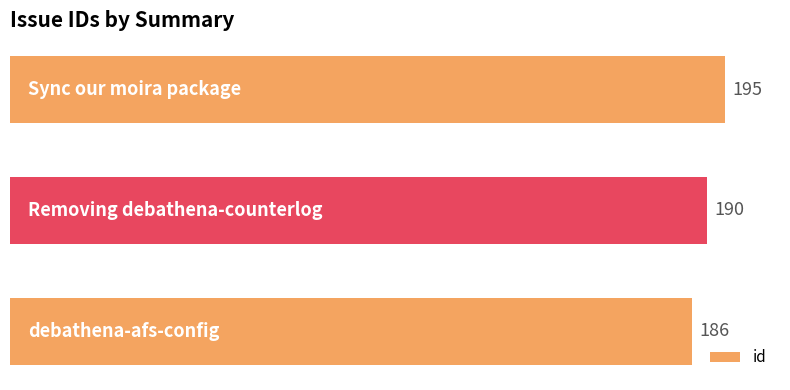

What is the average value?

190